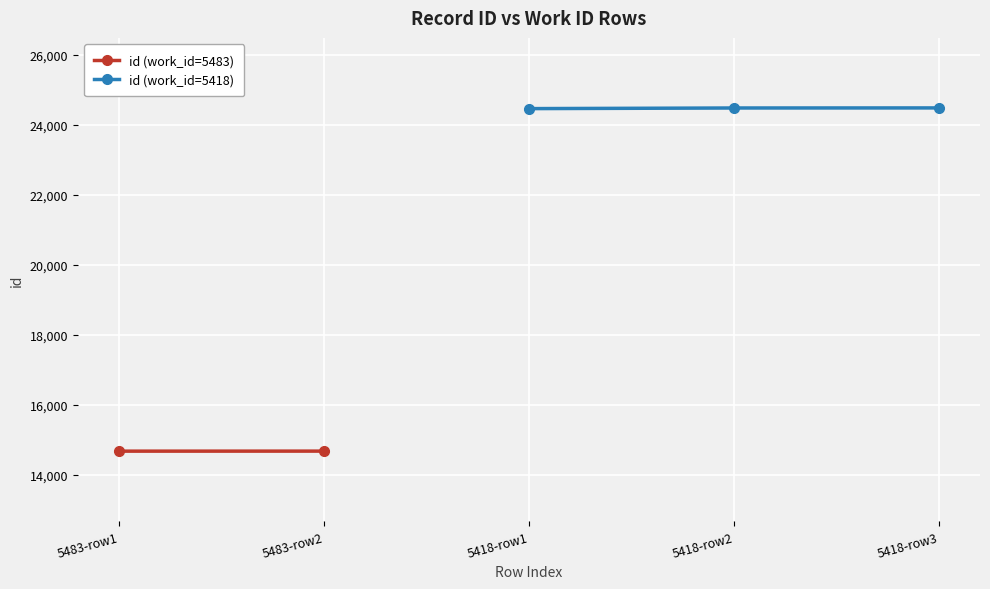

What is the average value?

24481